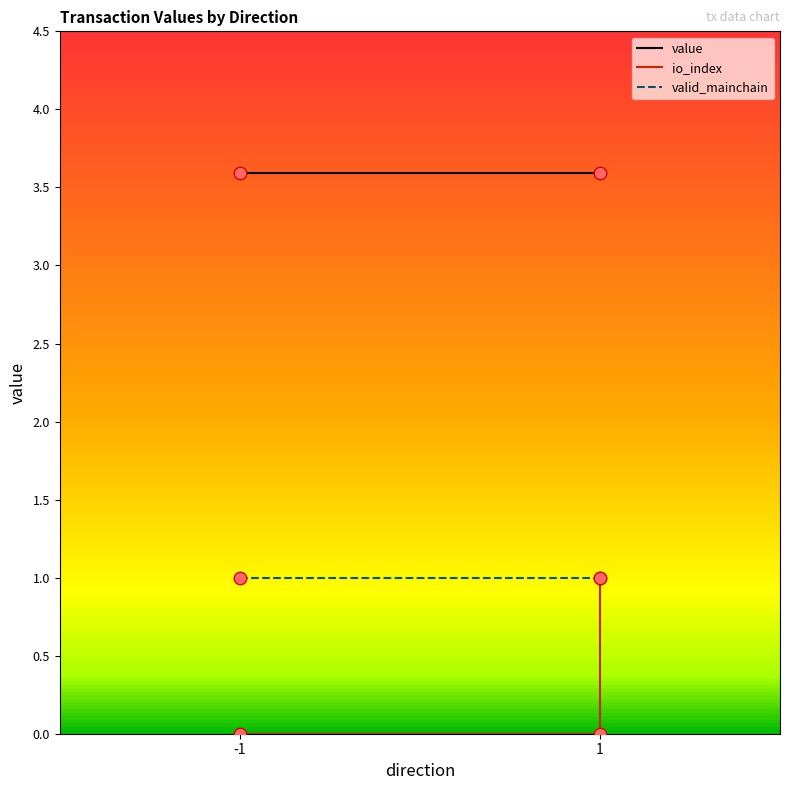

Which series has the largest Y range (max minus min)?

io_index